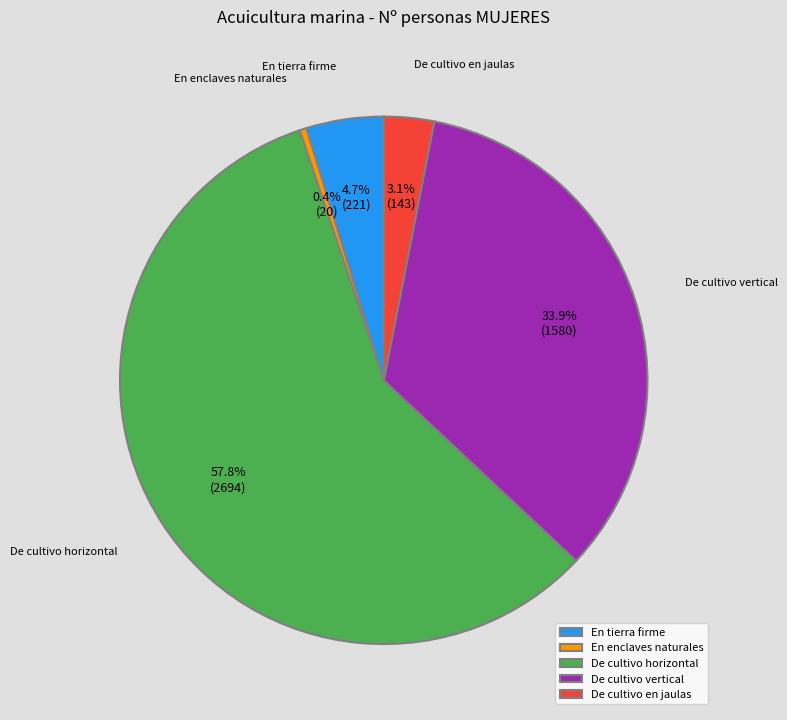

Does De cultivo vertical represent more than half of the total?

No